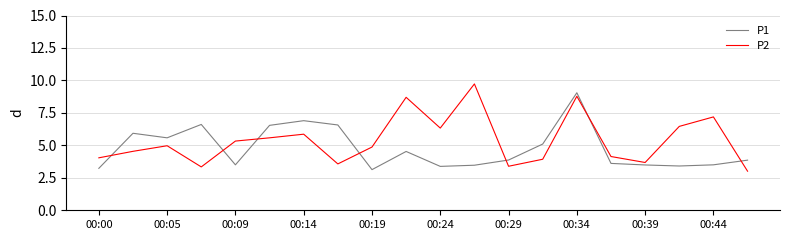

What is the sum of all P2 values?

107.4